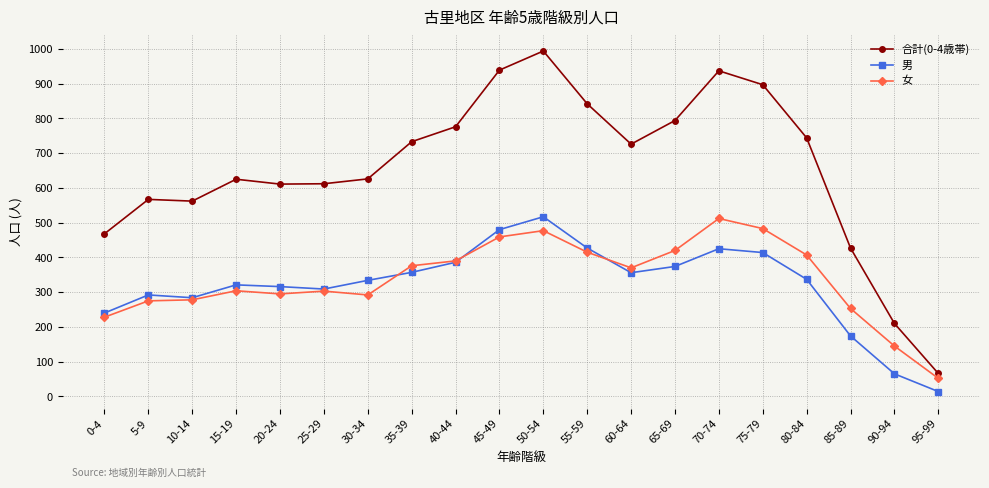

Which series has the largest total across all categories?

合計(0-4歳帯)